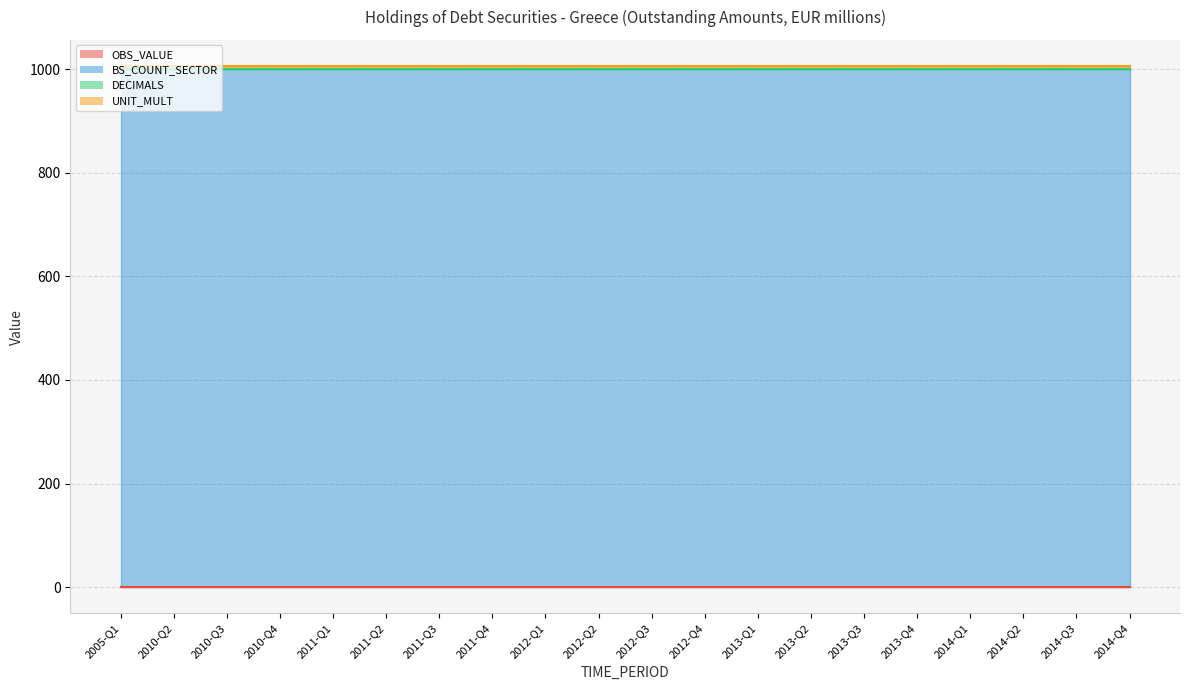

At which label is OBS_VALUE closest to 0?

2005-Q1